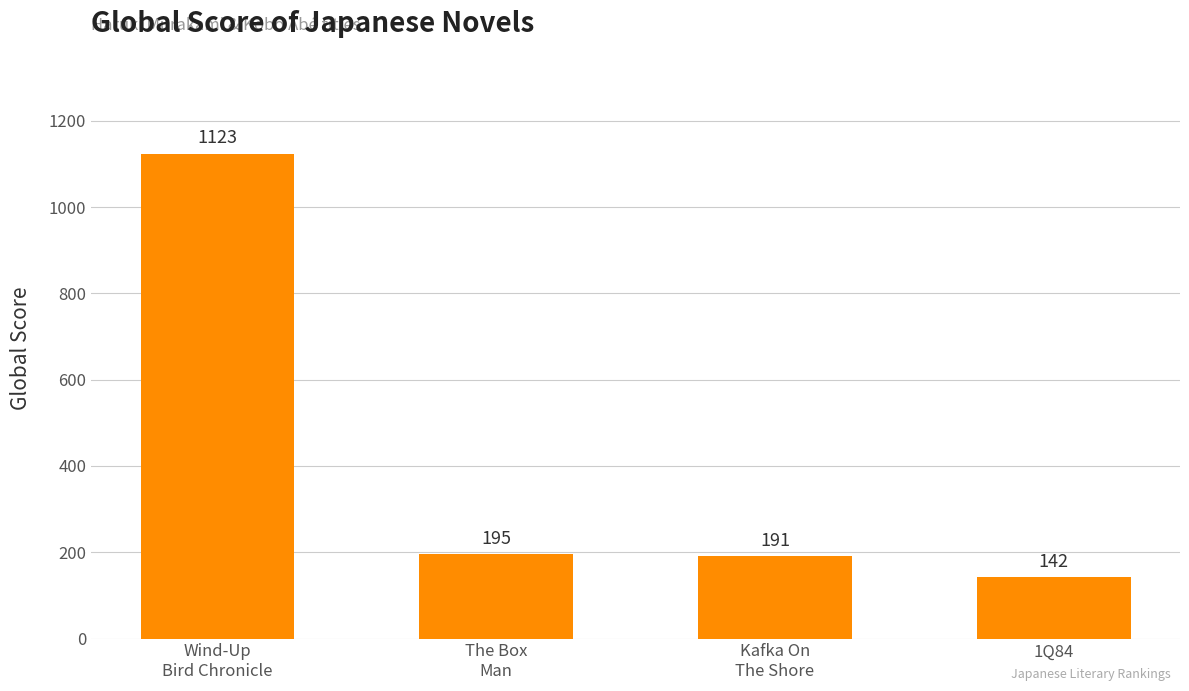

What is the sum of the values at 1Q84 and Wind-Up
Bird Chronicle?

1265